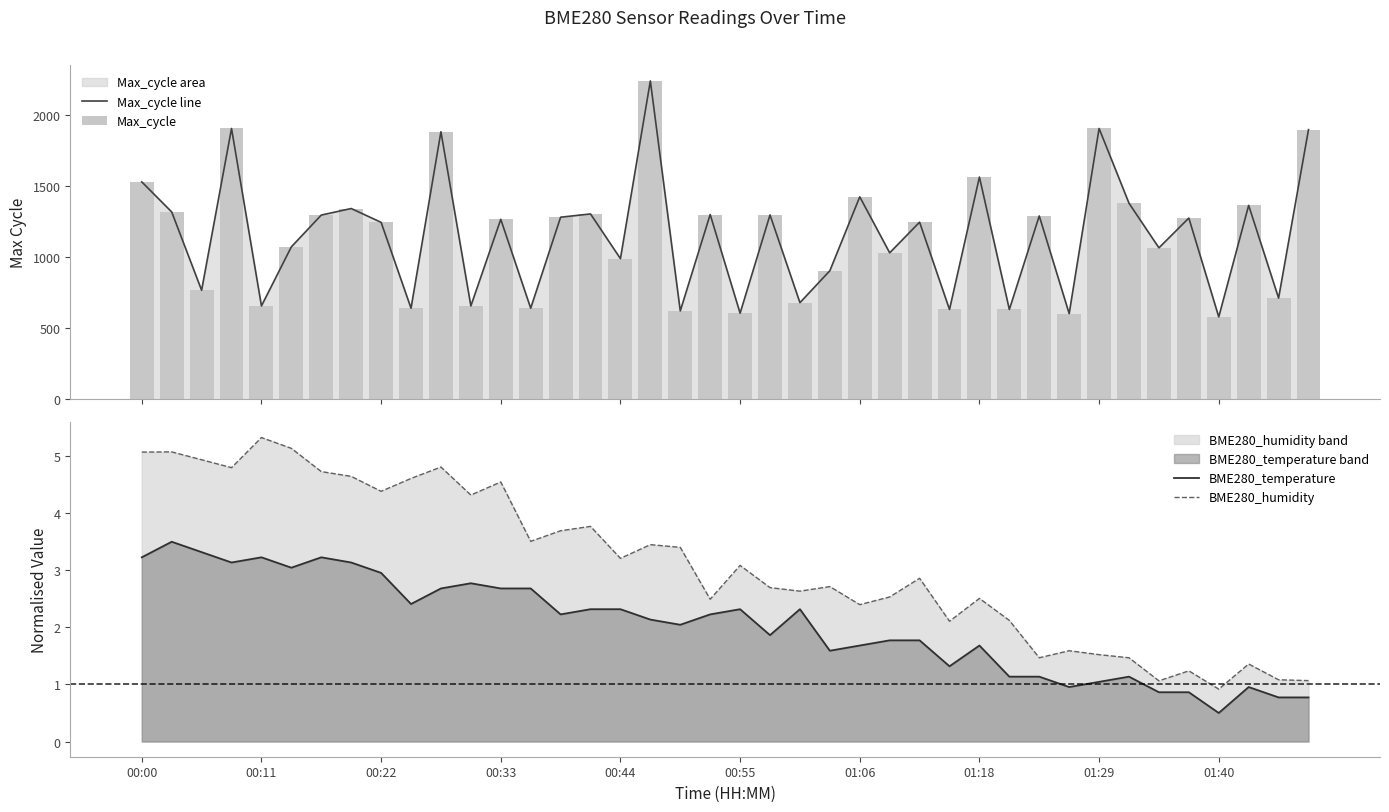

The BME280_humidity series shows 7.6 at 01:29. True or false?

False